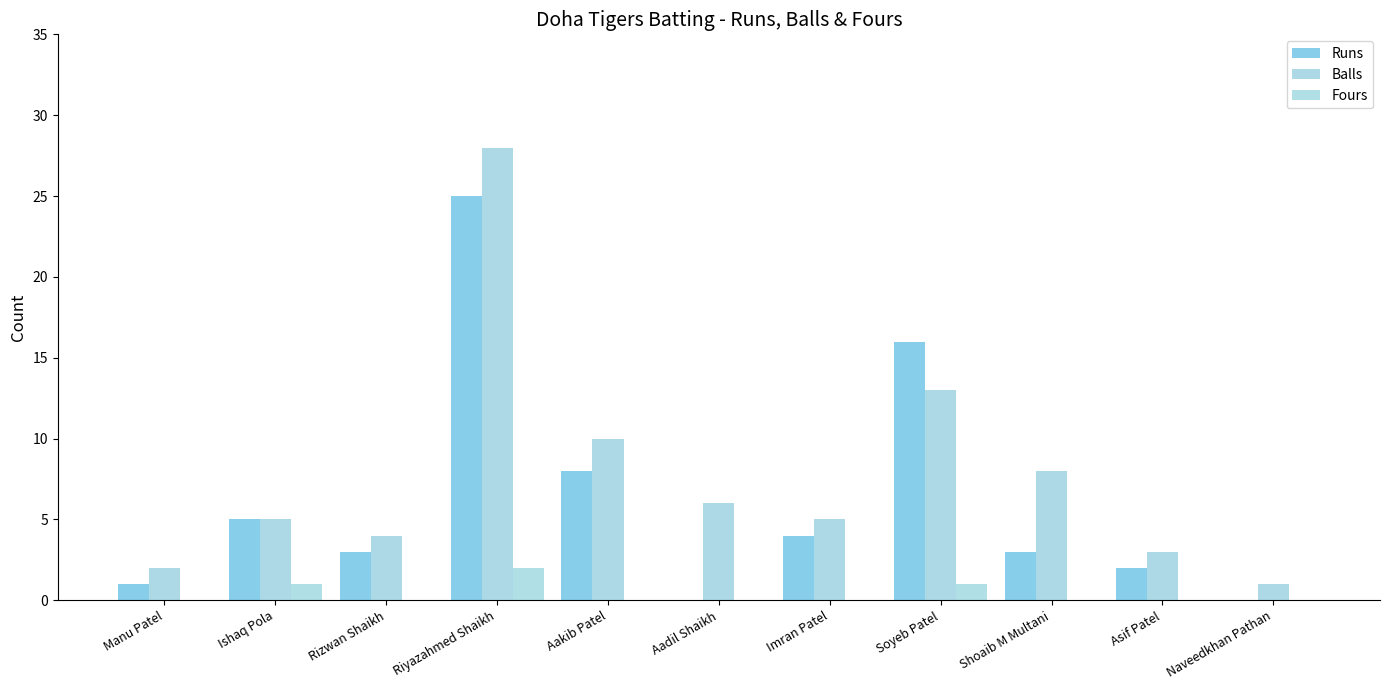

True or false: Balls has a value of 6 at Aakib Patel.

False